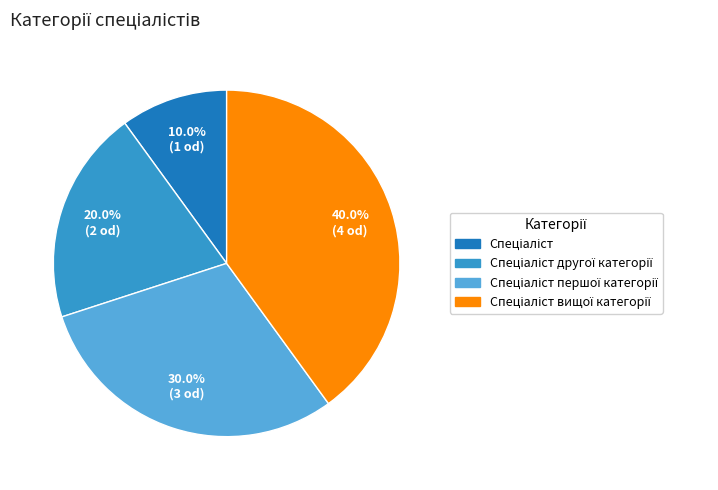

Is there any slice that represents more than half of the pie?

No